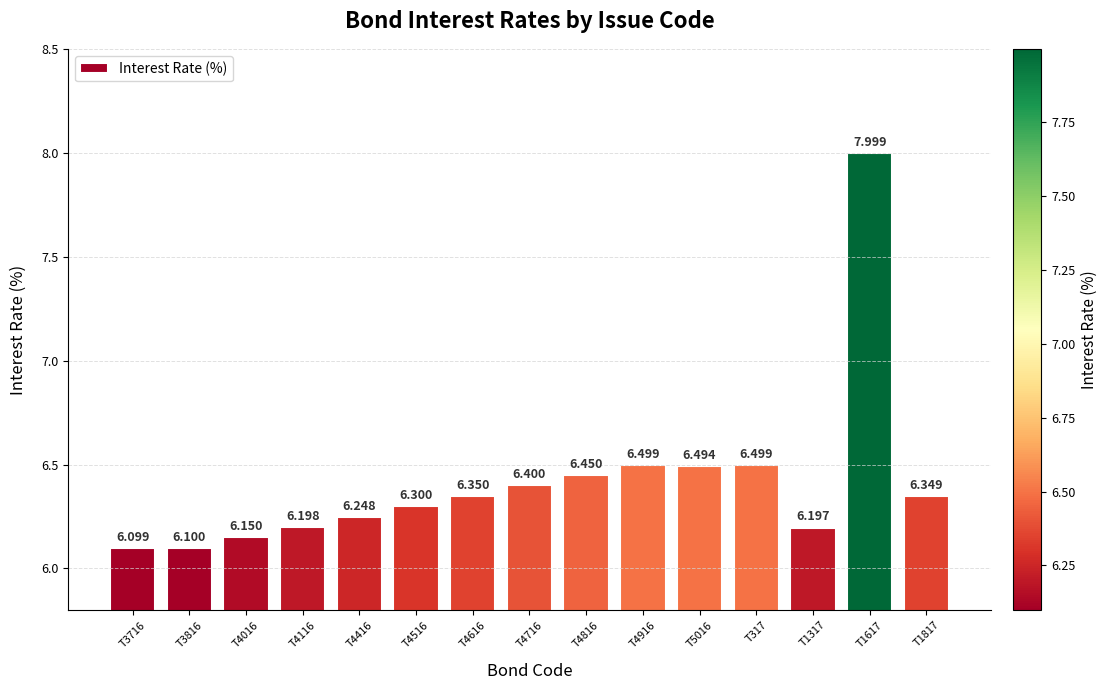

The chart shows a value of 3.2 at T4616. True or false?

False